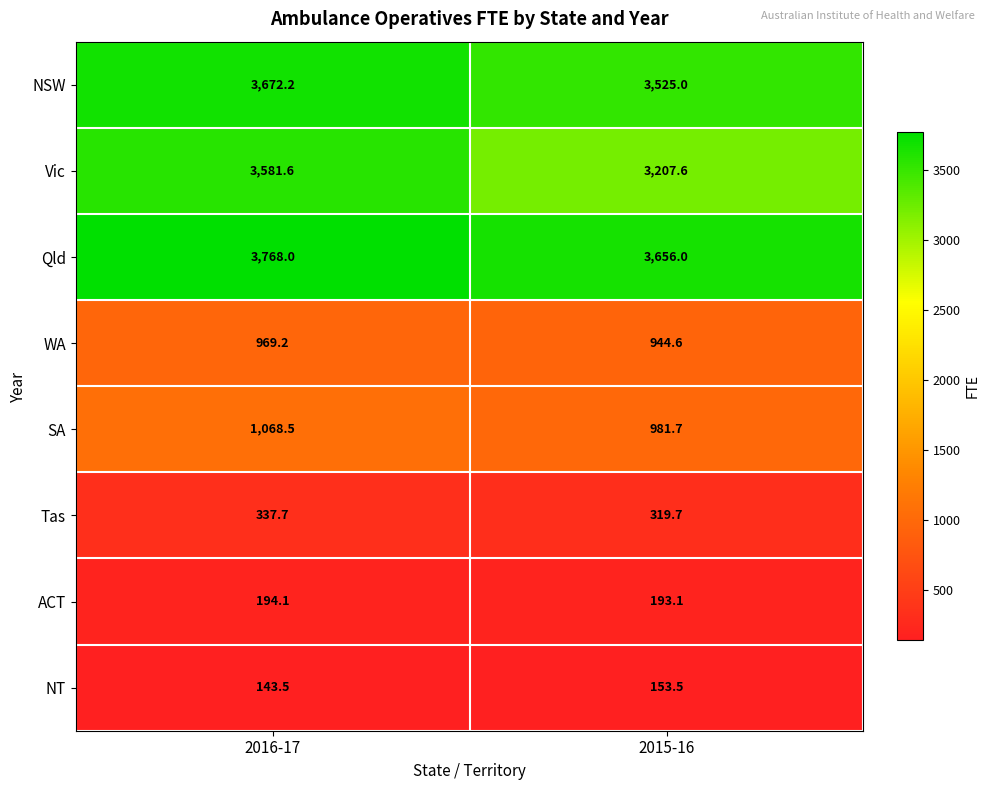

Reading right to left, what are all the values shown in this chart?

NSW: 2015-16=3525.0	2016-17=3672.2
Vic: 2015-16=3207.6	2016-17=3581.6
Qld: 2015-16=3656.0	2016-17=3768.0
WA: 2015-16=944.6	2016-17=969.2
SA: 2015-16=981.7	2016-17=1068.5
Tas: 2015-16=319.7	2016-17=337.7
ACT: 2015-16=193.1	2016-17=194.1
NT: 2015-16=153.5	2016-17=143.5